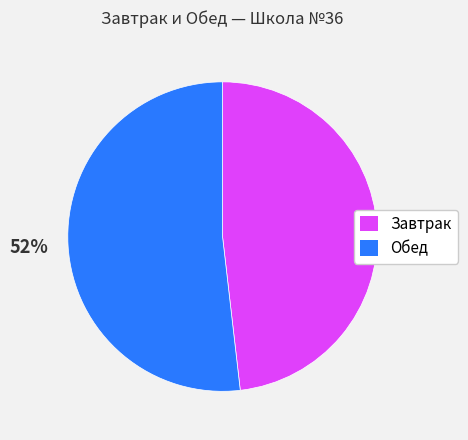

To the nearest percent, what is the difference between the largest and smallest slice percentages?

4%